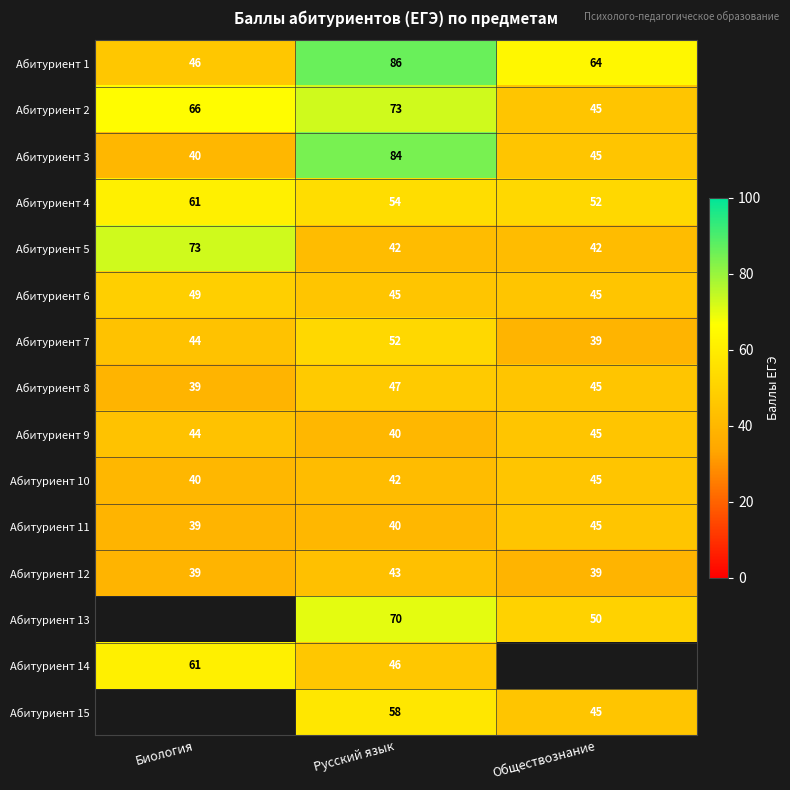

At which category is the sum across all series the highest?

Русский язык